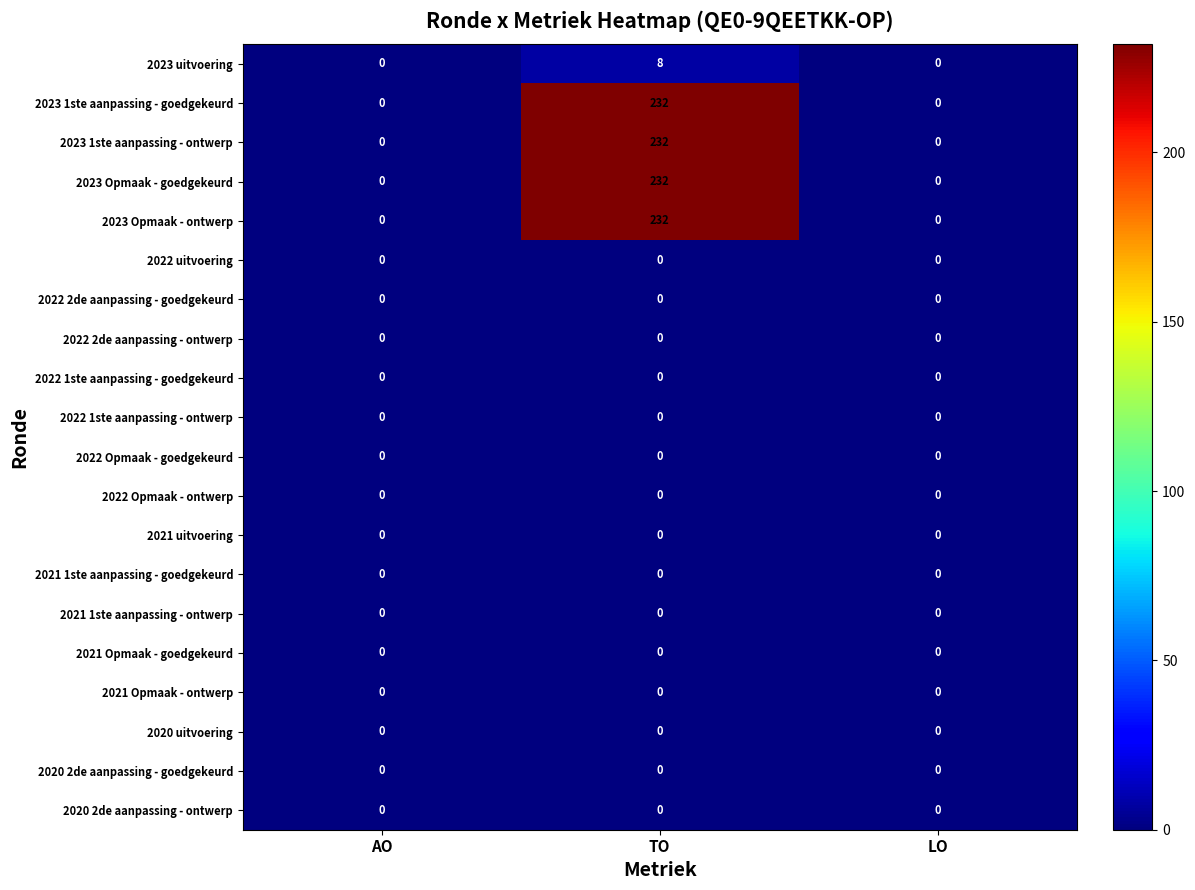

The 2023 1ste aanpassing - goedgekeurd series shows 0 at LO. True or false?

True